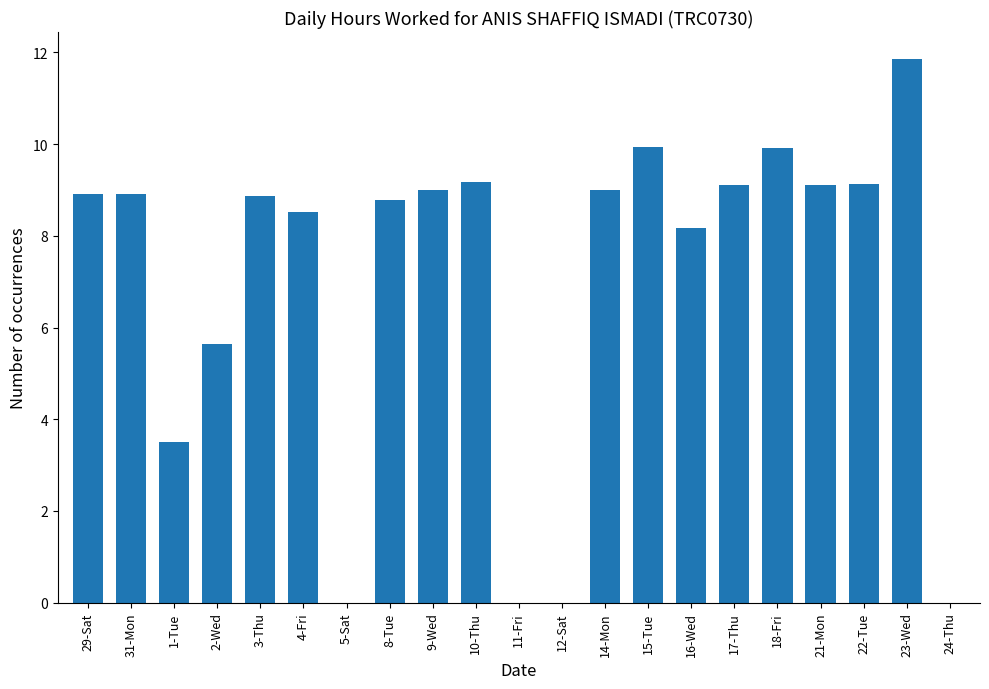

What is the average value?

7.0